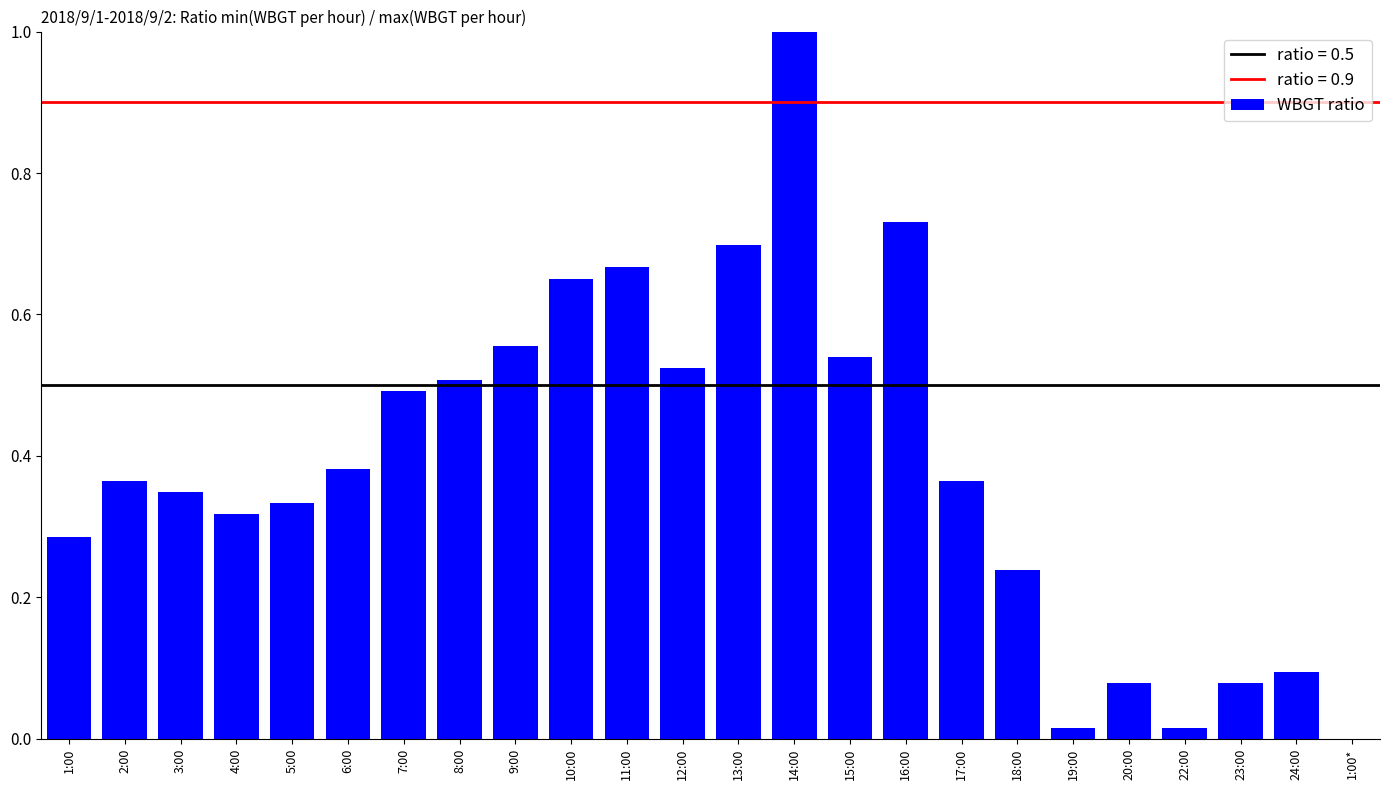

What is the maximum value shown in the chart?

1.0